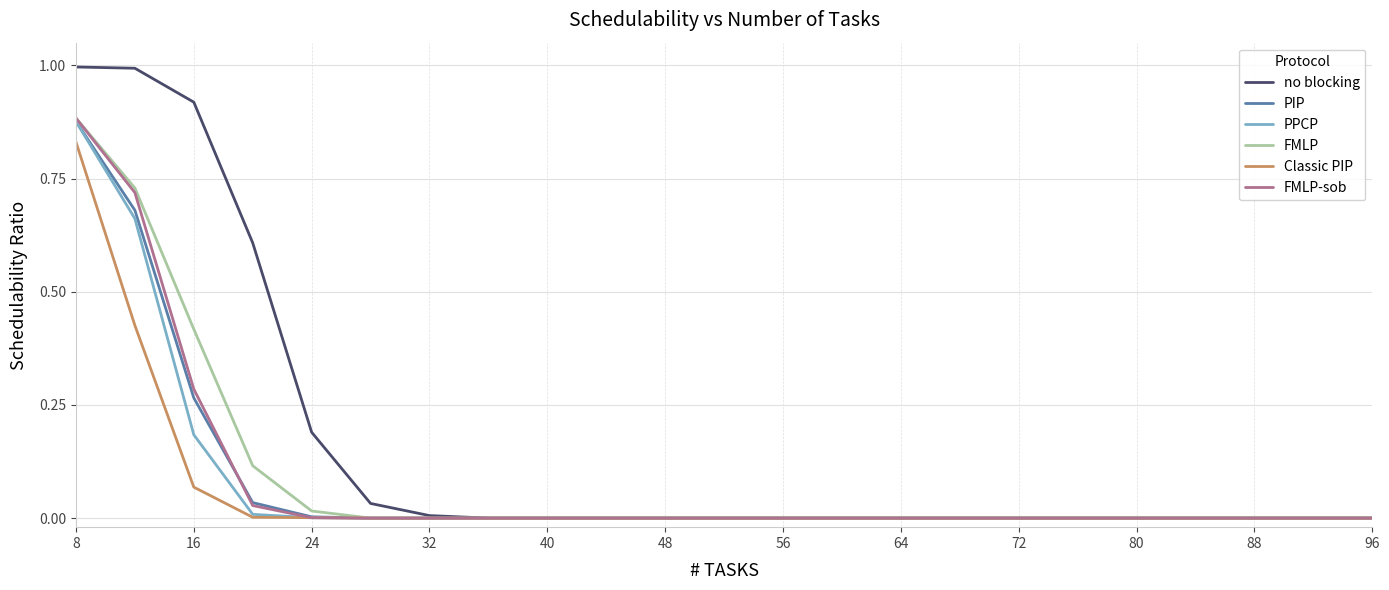

Which series has the widest spread of values?

no blocking